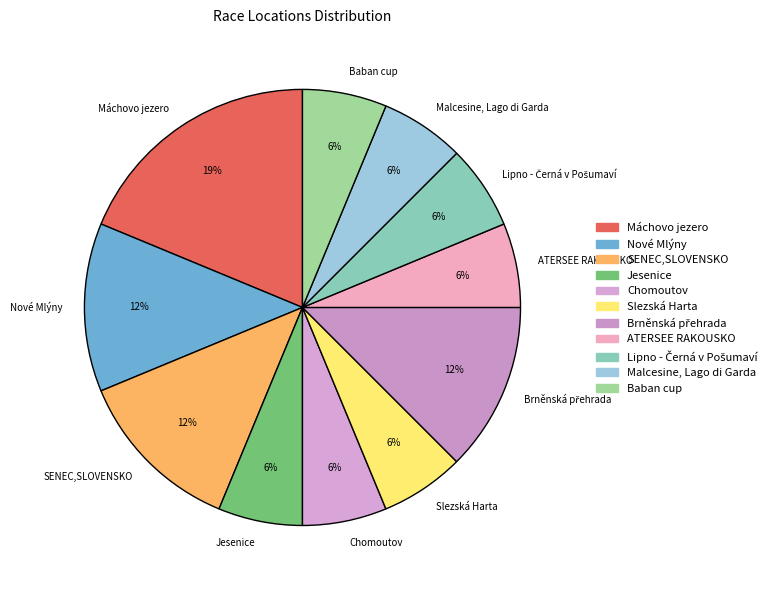

Is it true that Slezská Harta is 14% of the pie?

False